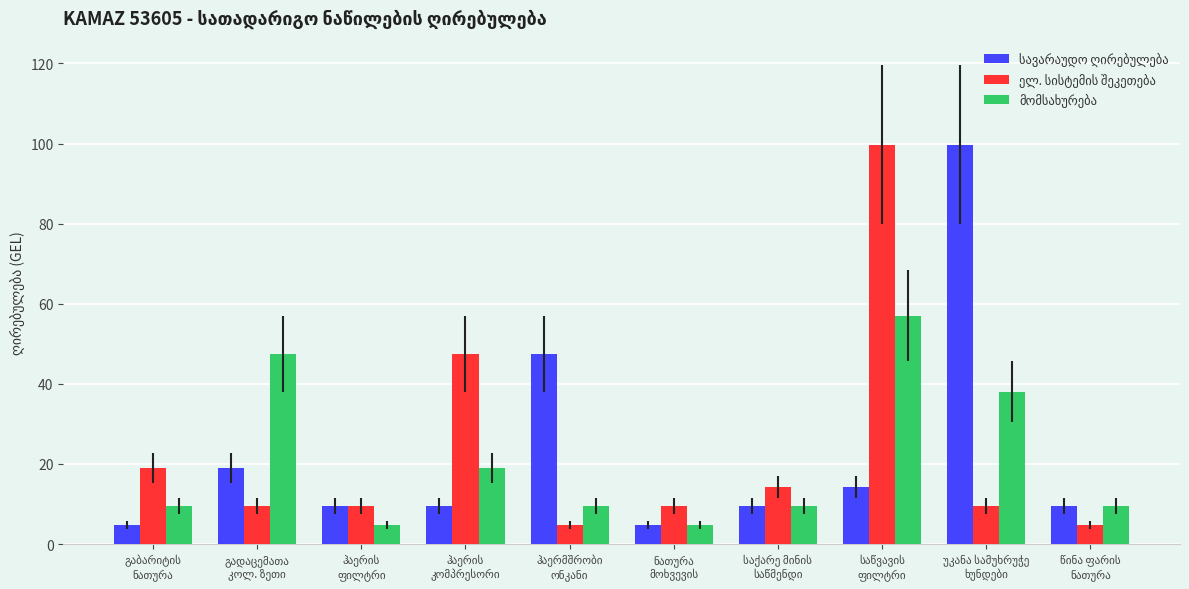

At how many categories does at least one series exceed 41?

5